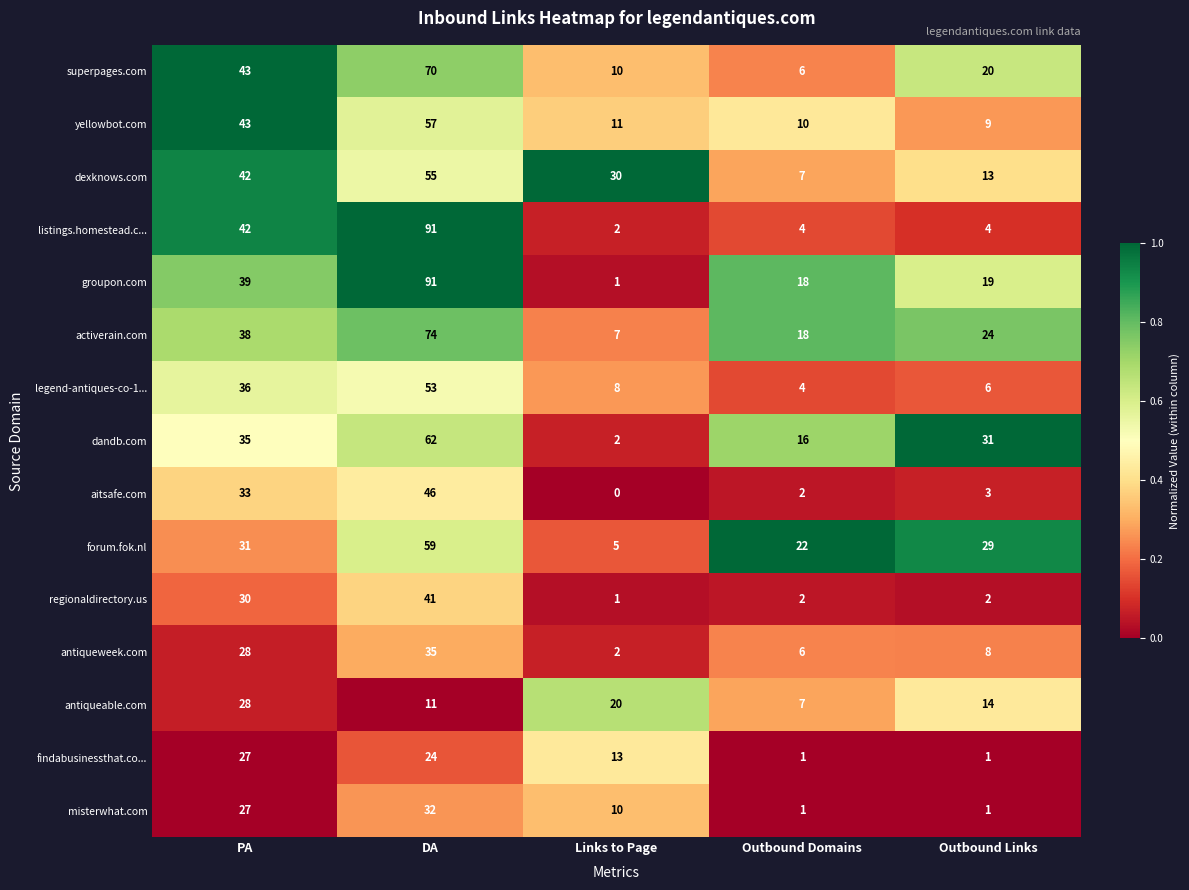

What is the average value of the findabusinessthat.co... series?

13